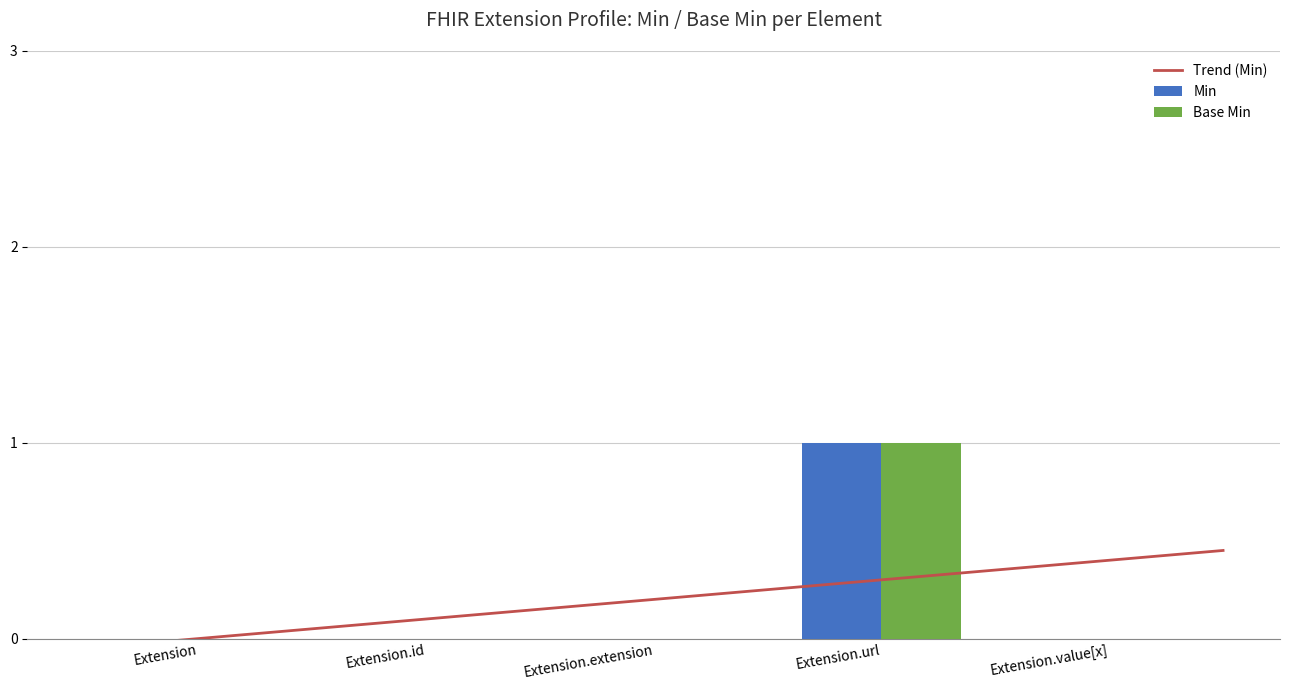

Is the value of Base Min at Extension greater than the value of Min at Extension.extension?

No